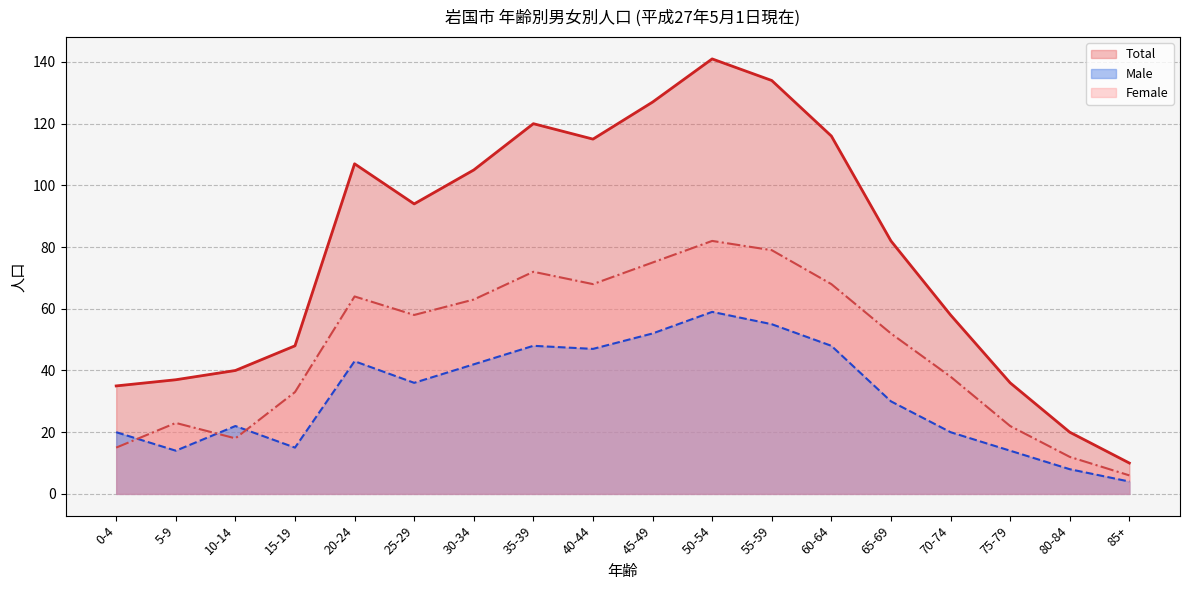

List the labels in order of Total value, smallest first.

85+, 80-84, 0-4, 75-79, 5-9, 10-14, 15-19, 70-74, 65-69, 25-29, 30-34, 20-24, 40-44, 60-64, 35-39, 45-49, 55-59, 50-54